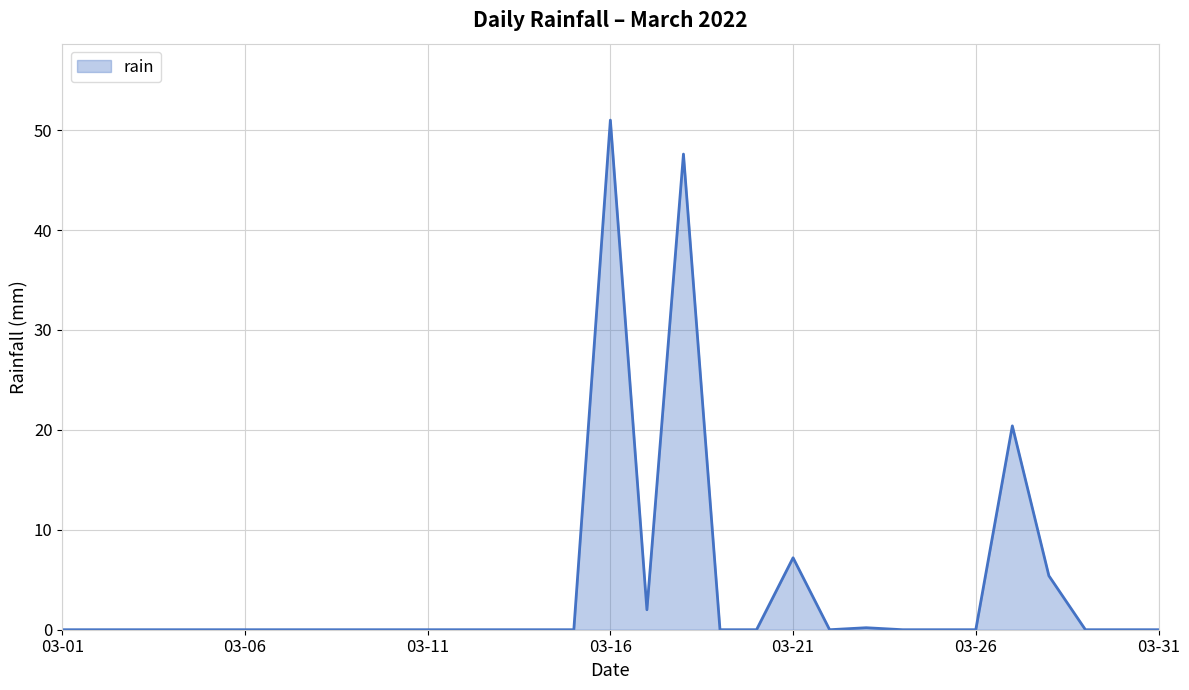

What is the difference between the maximum and minimum values?

51.0